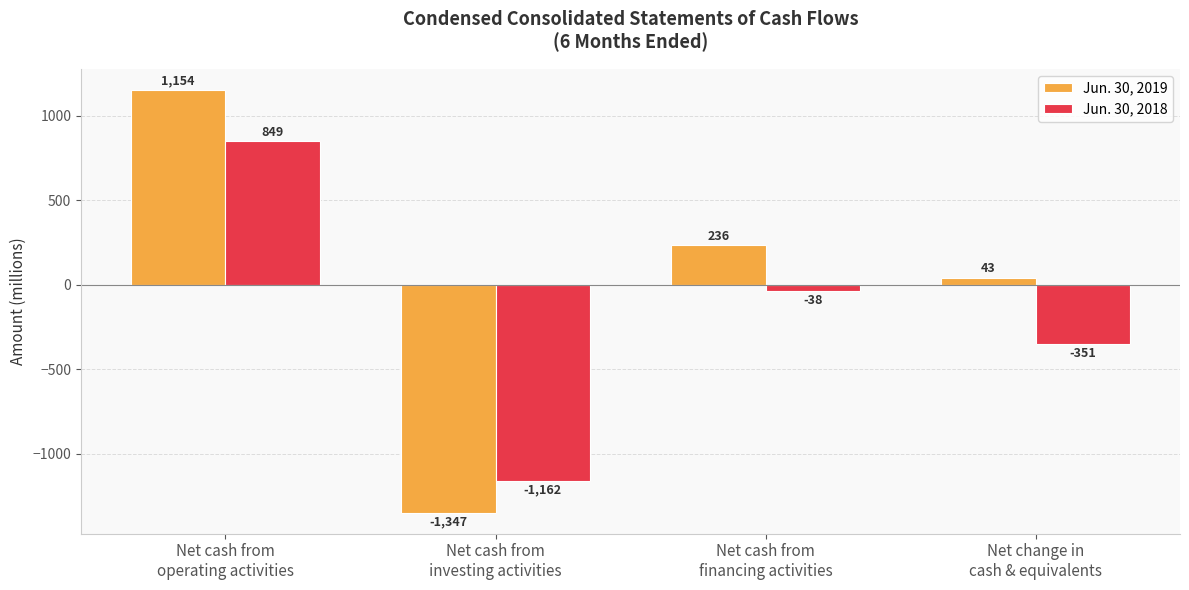

What is the value of the Jun. 30, 2018 bar at the 3rd from the left?

-38